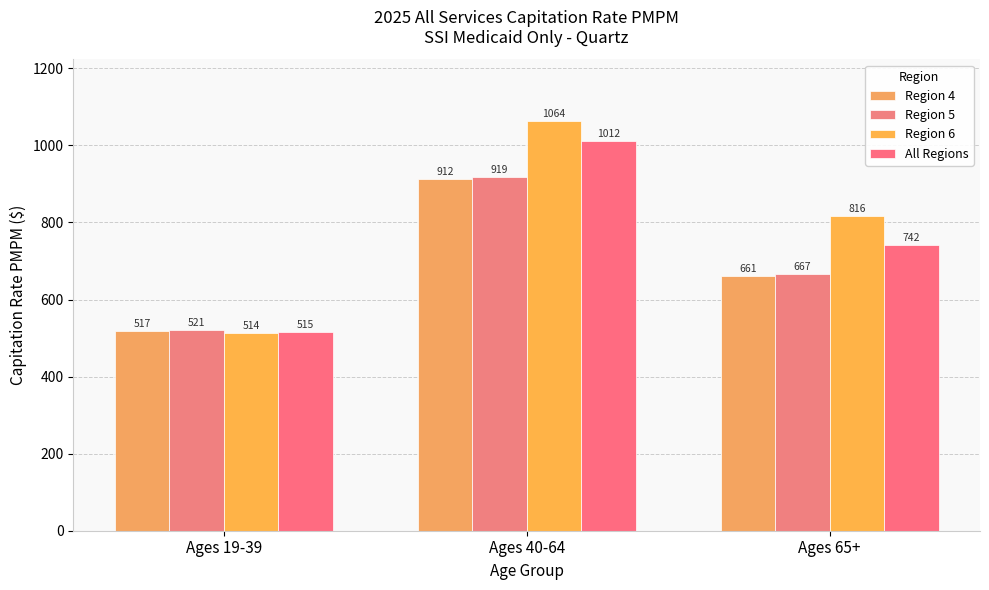

Reading left to right, transcribe all the data shown in this chart.

Region 4: 517.2	912.1	660.9
Region 5: 521.2	919.1	667.3
Region 6: 513.6	1063.9	816.3
All Regions: 514.7	1012.3	741.9